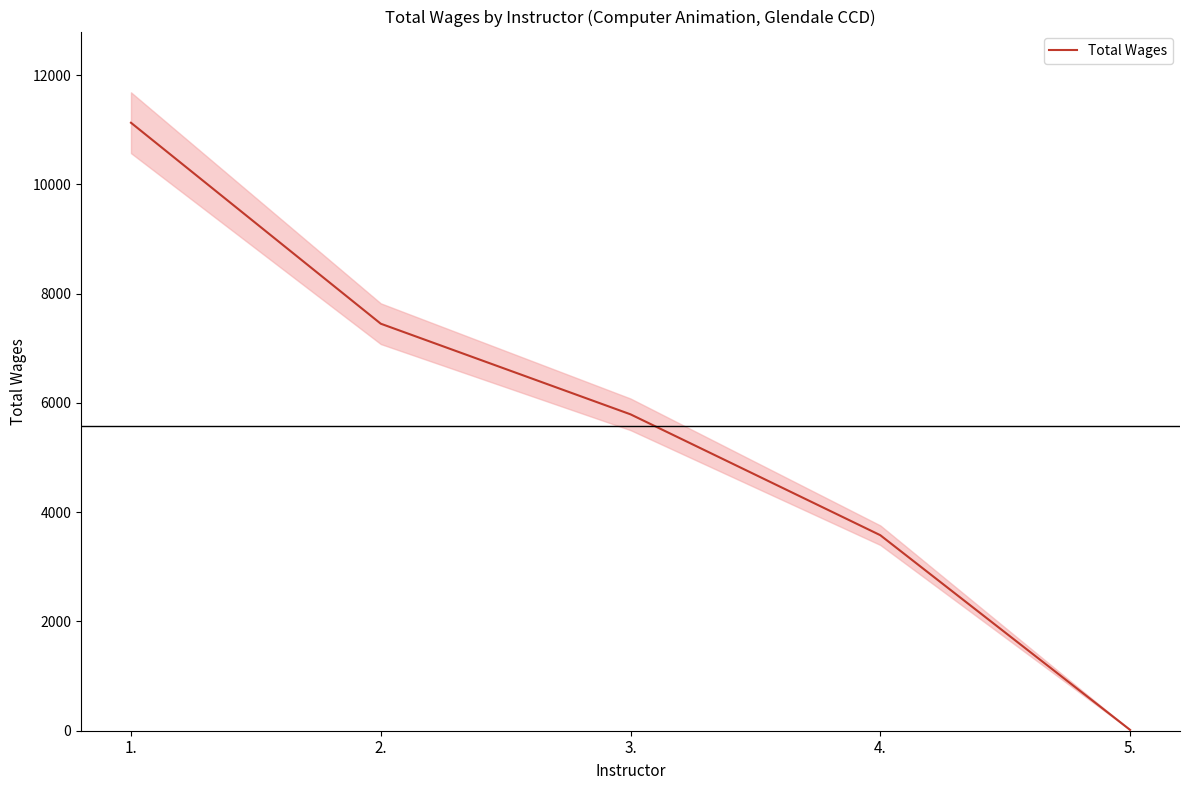

What is the label of the 3rd point from the right?

3.